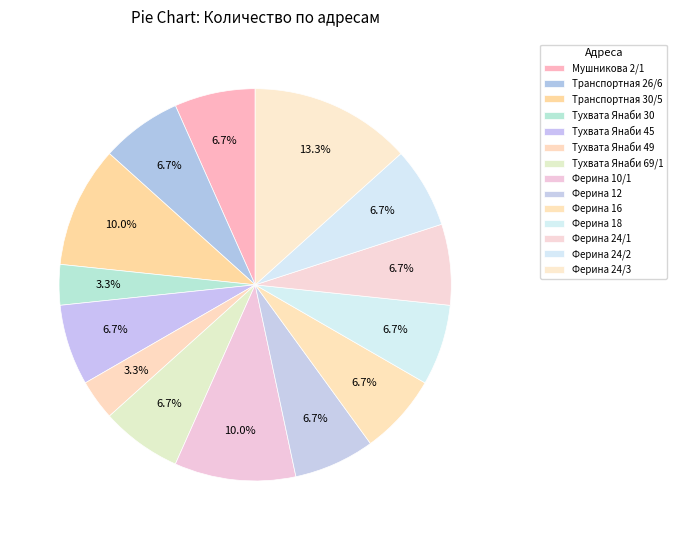

How many segments does this pie chart have?

14